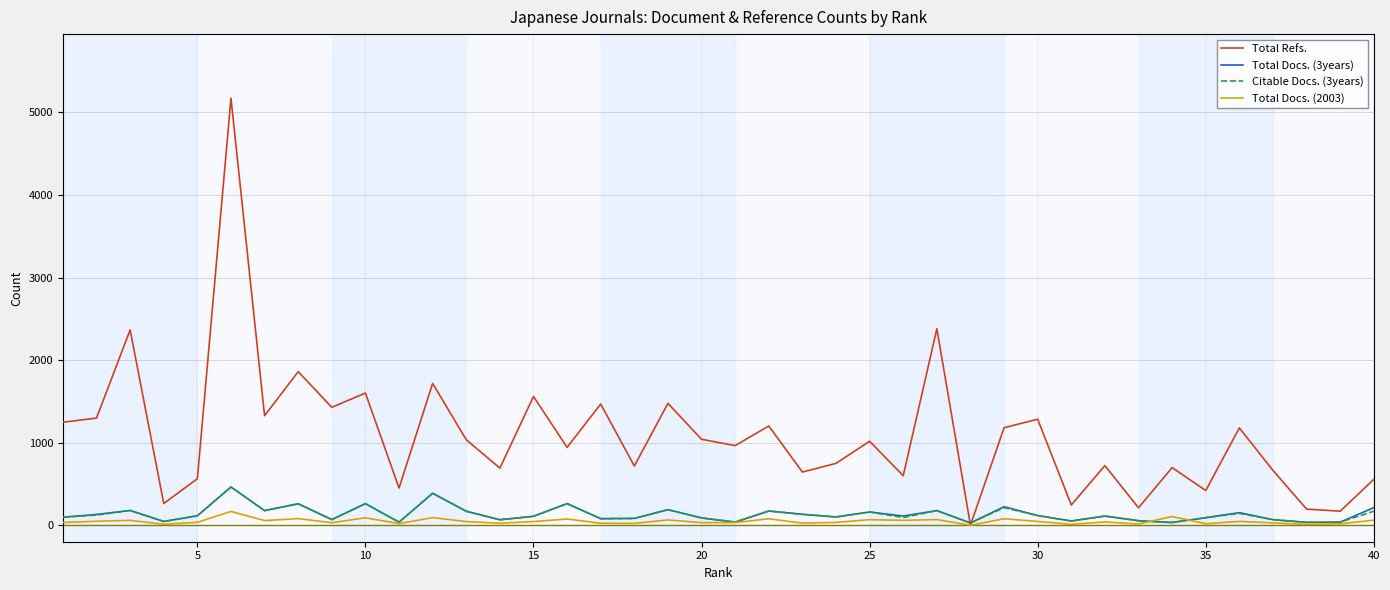

What is the maximum value for Total Refs.?

5173